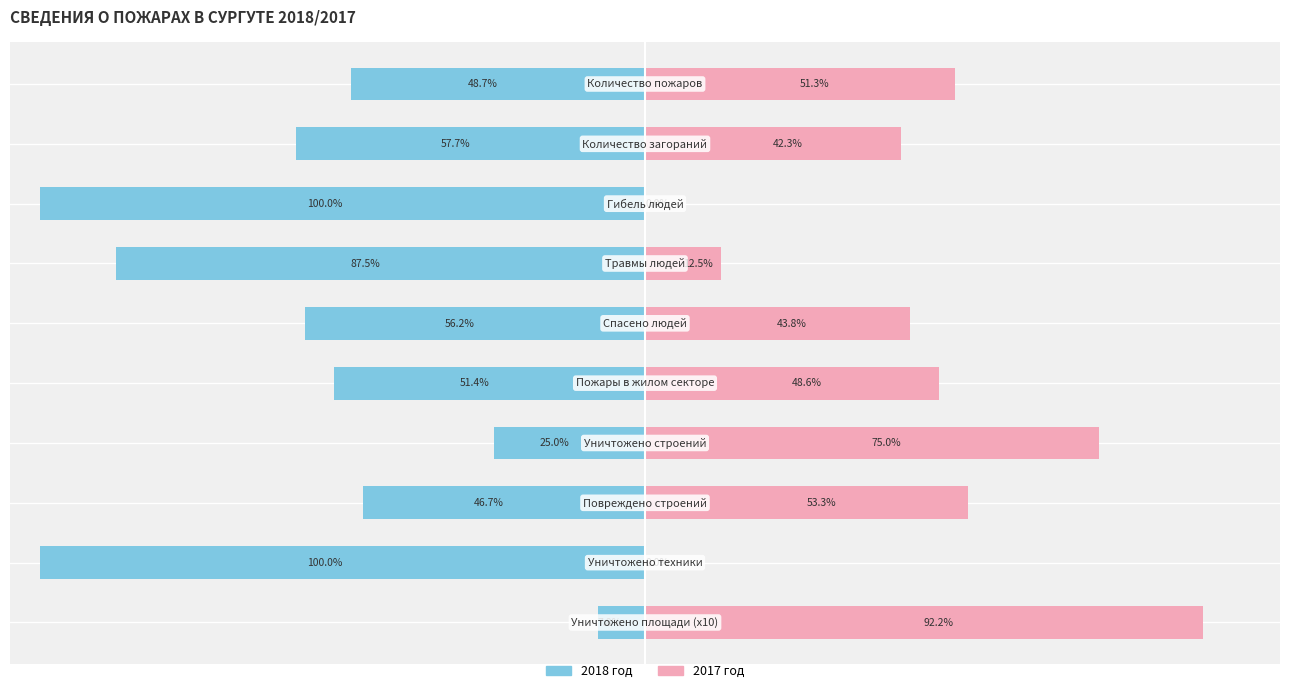

Reading left to right, what are all the values shown in this chart?

2018 год: 0=-48.7	1=-57.7	2=-100.0	3=-87.5	4=-56.2	5=-51.4	6=-25.0	7=-46.7	8=-100.0	9=-7.8
2017 год: 0=51.3	1=42.3	2=0.0	3=12.5	4=43.8	5=48.6	6=75.0	7=53.3	8=0.0	9=92.2